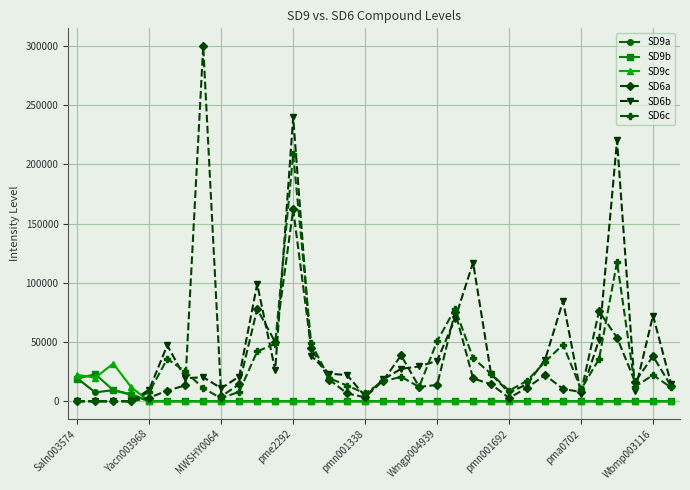

True or false: SD6b and SD9b cross at least once.

True